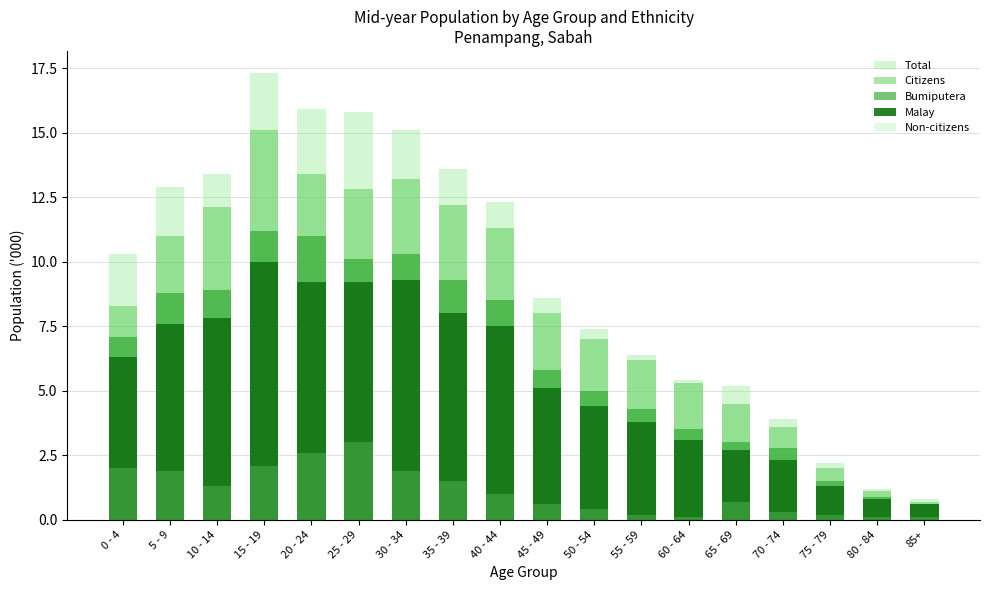

What is the sum of all Bumiputera values?

112.6